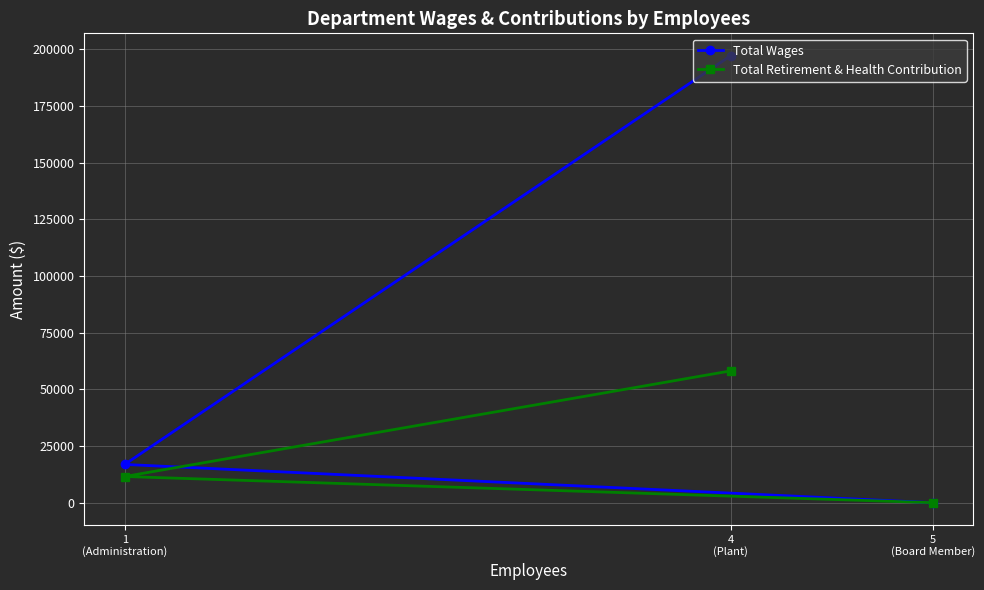

At which label is Total Wages closest to 98624?

1
(Administration)